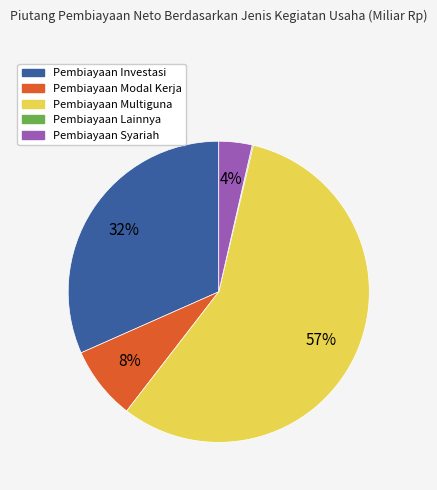

Do Pembiayaan Multiguna and Pembiayaan Modal Kerja together represent more than half of the pie?

Yes